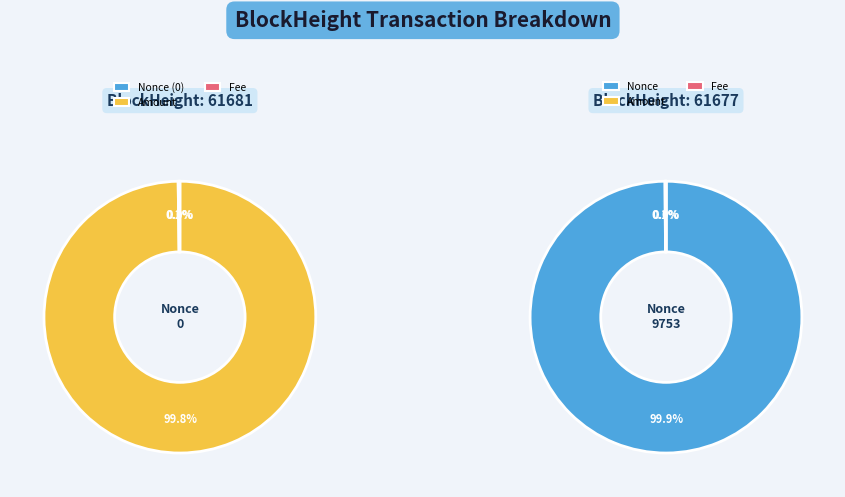

Which slice represents more than half of the pie?

Amount